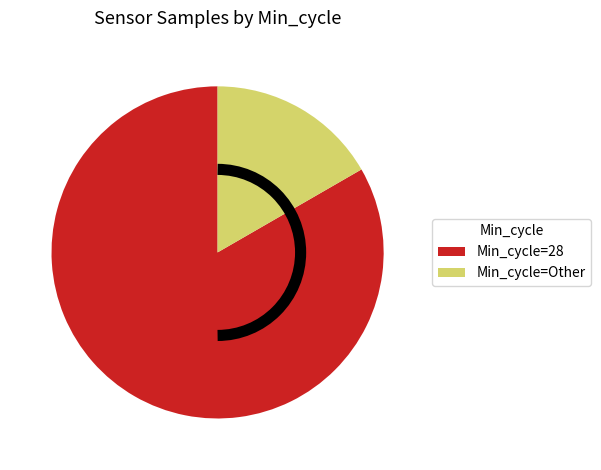

Rank the categories by value from highest to lowest.

Min_cycle=28, Min_cycle=Other